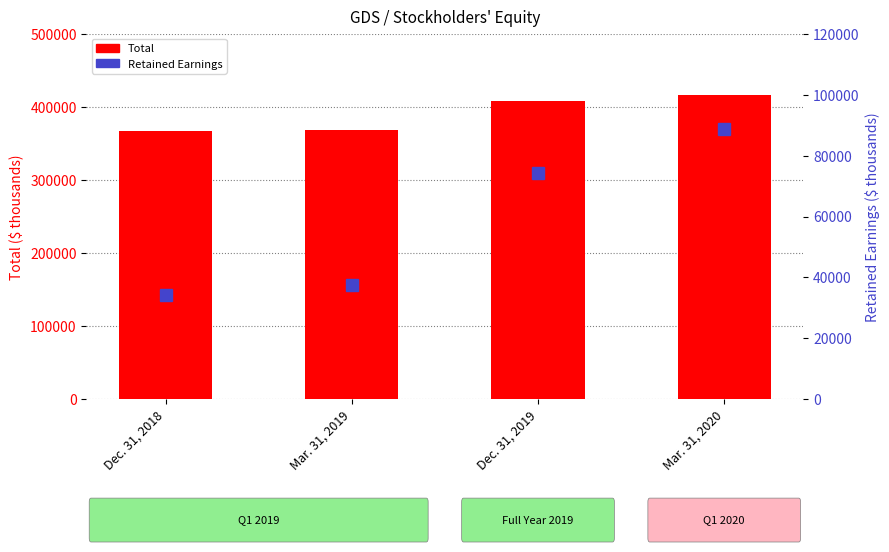

What position from the right is Mar. 31, 2020?

1